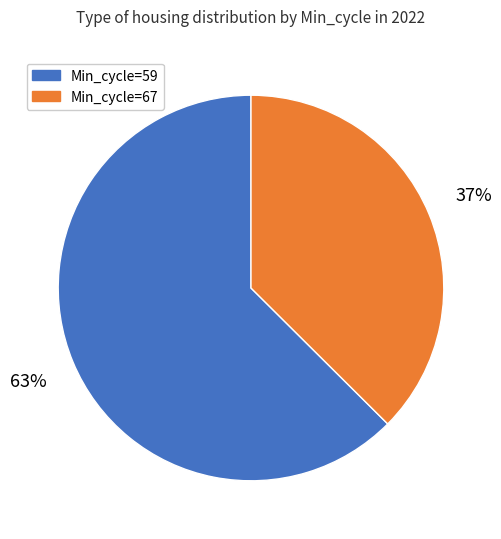

To the nearest percent, what is the average slice percentage?

50%